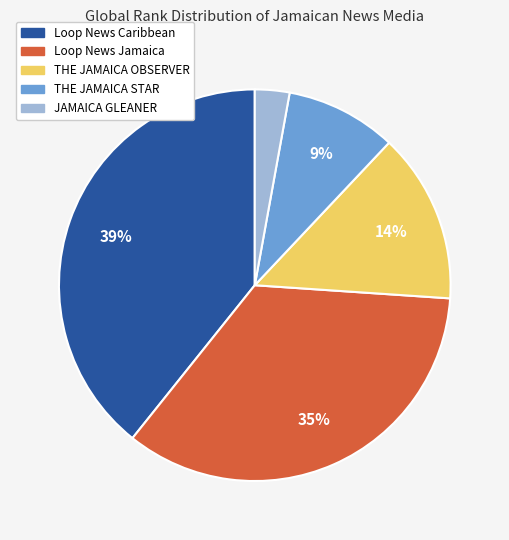

Is it true that THE JAMAICA STAR is 21% of the pie?

False